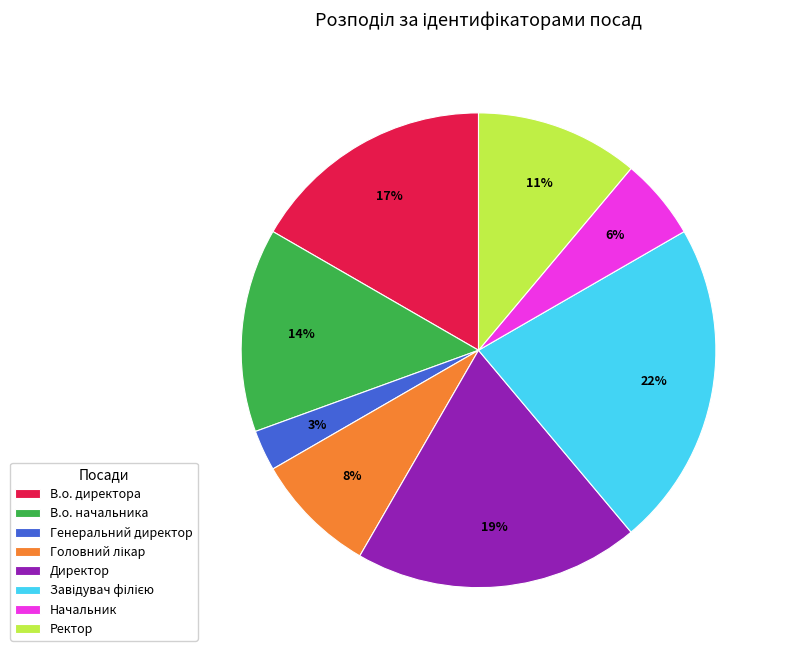

What is the ratio of the value at Генеральний директор to the value at Начальник?

0.5